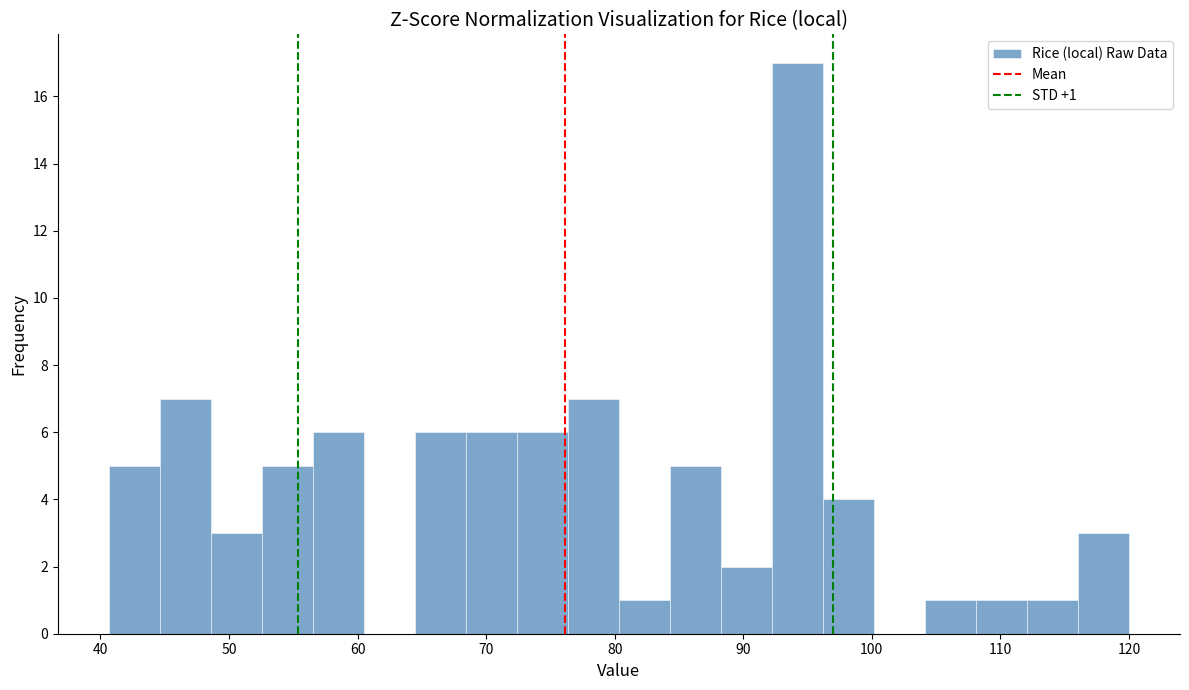

Around what value on the x-axis is the tallest bar? Give the approximate position of its centre, as read against the axis.

94